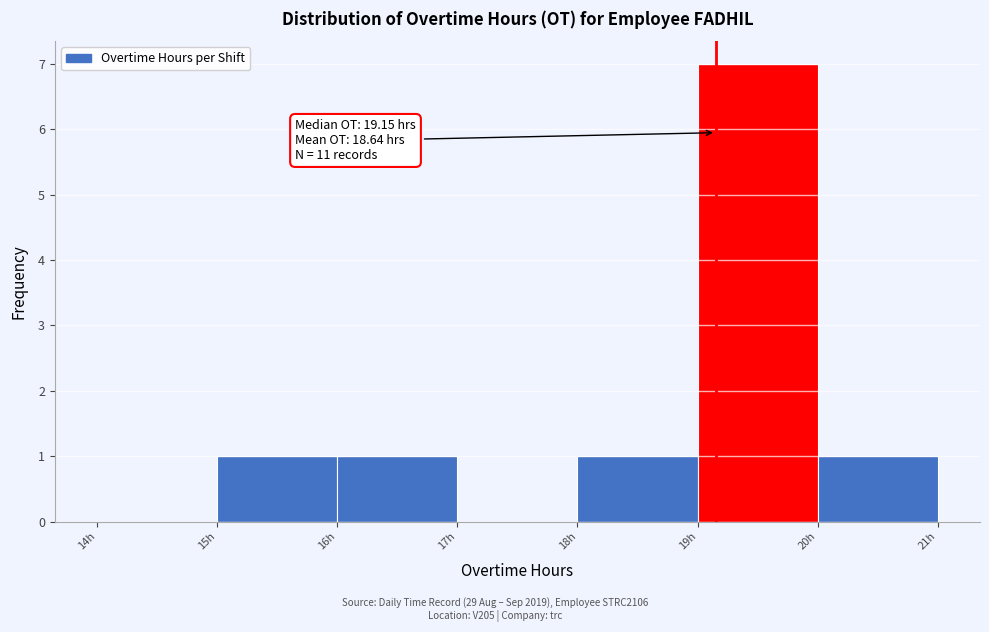

Over which range of the x-axis is the bar tallest?

19 to 20